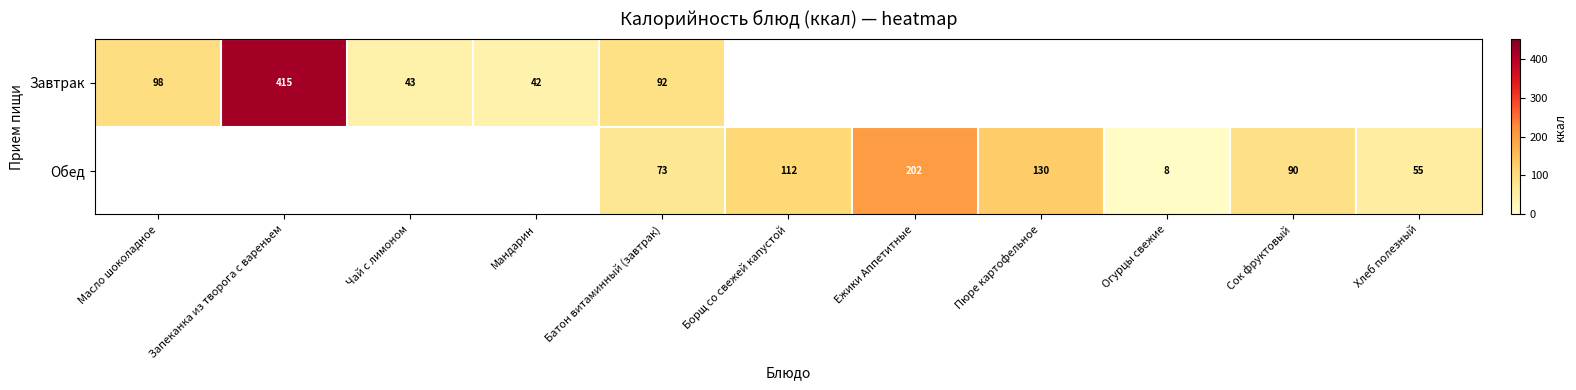

What is the sum of the Завтрак values at Масло шоколадное and Батон витаминный (завтрак)?

190